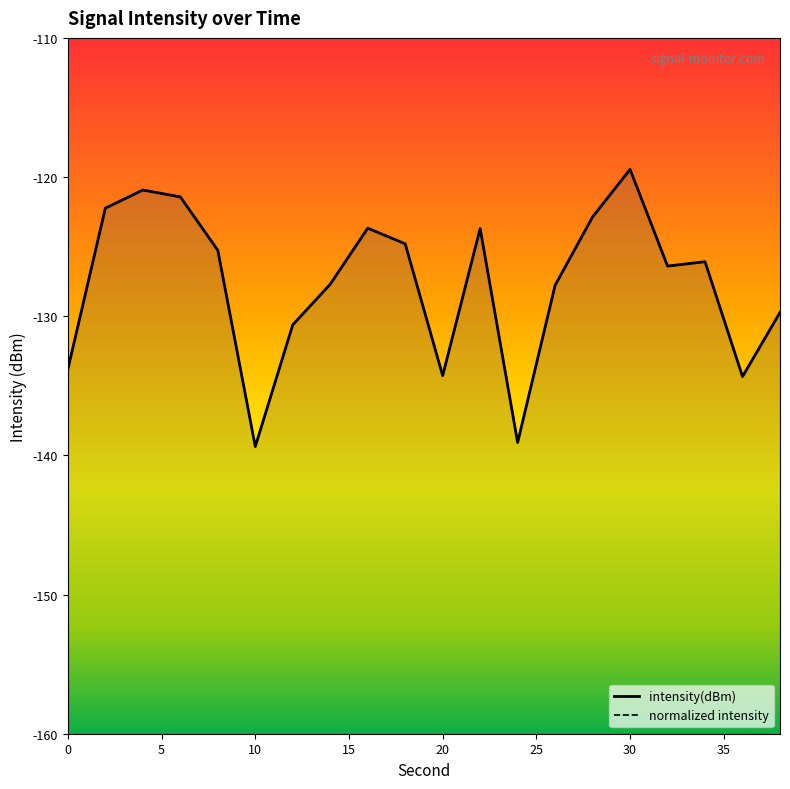

What is the difference between the maximum and minimum values in the normalized intensity series?

19.9